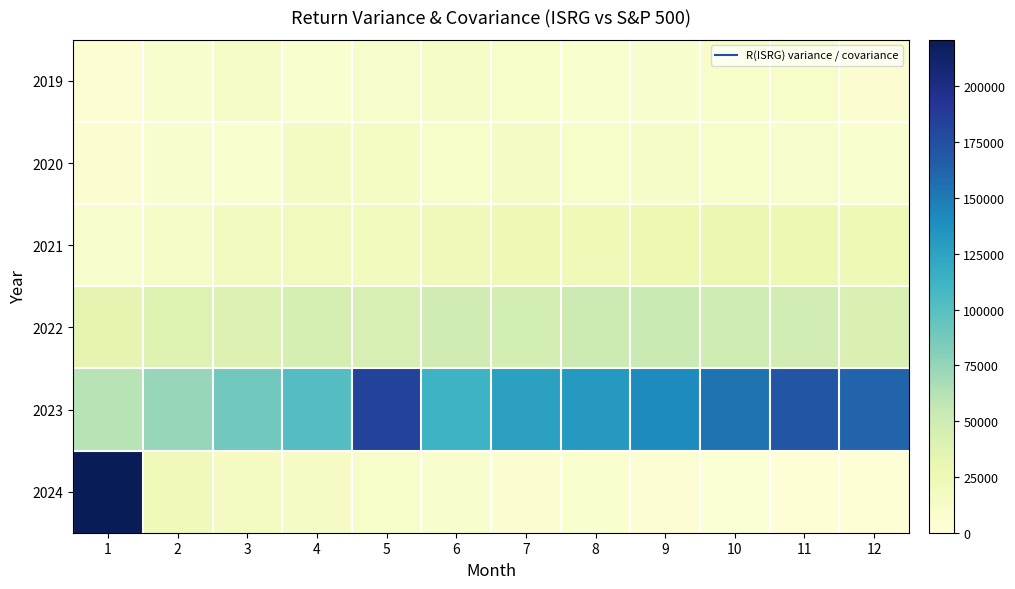

At how many categories does at least one series exceed 114196?

8